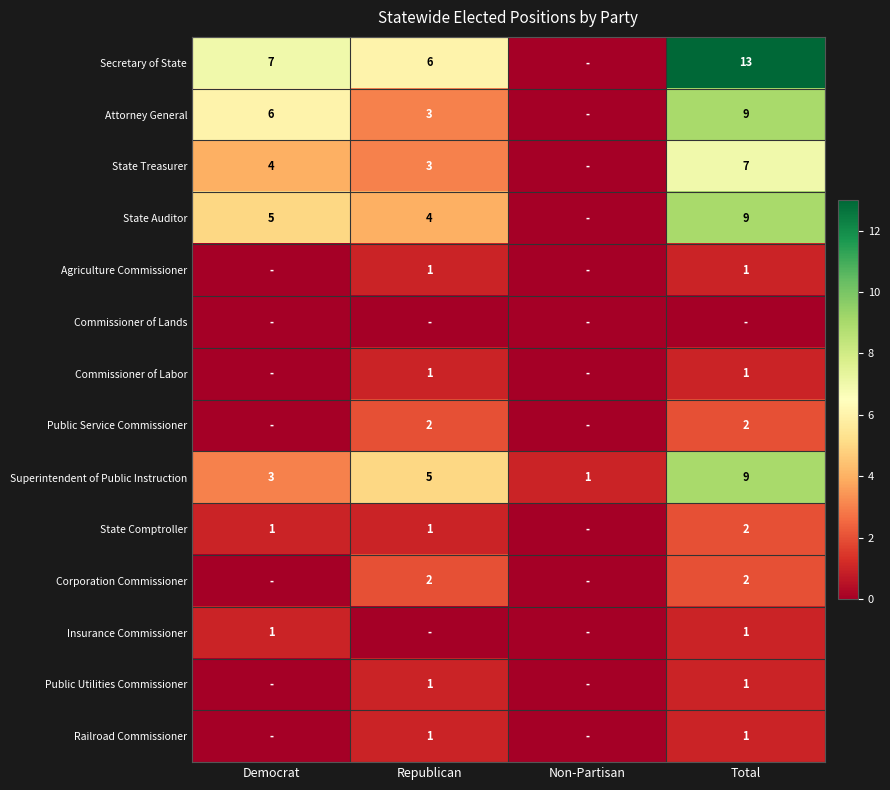

Is the value of Corporation Commissioner at Total greater than the value of Secretary of State at Total?

No